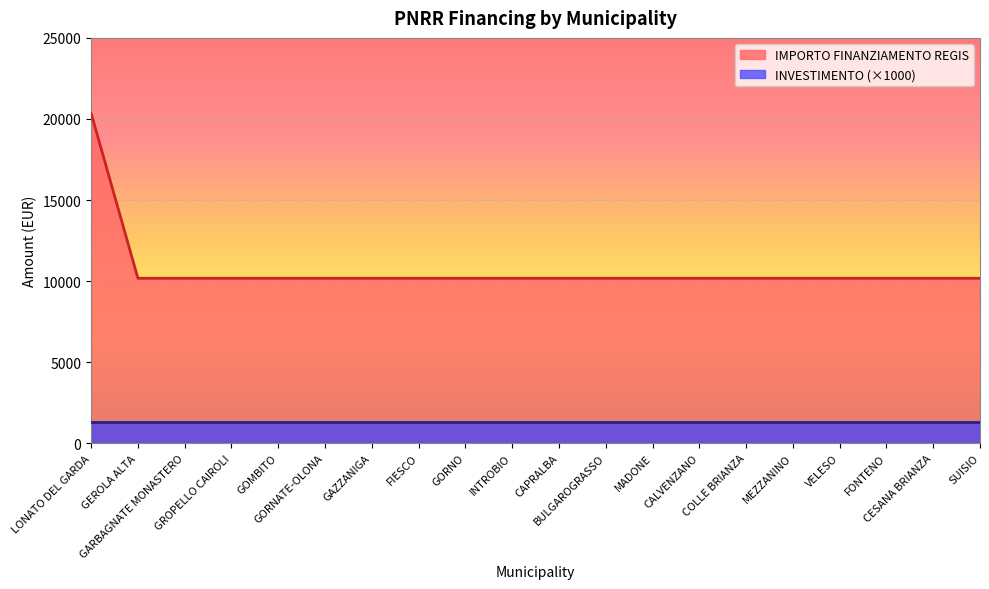

What is the value of the 20th point from the left?

10172